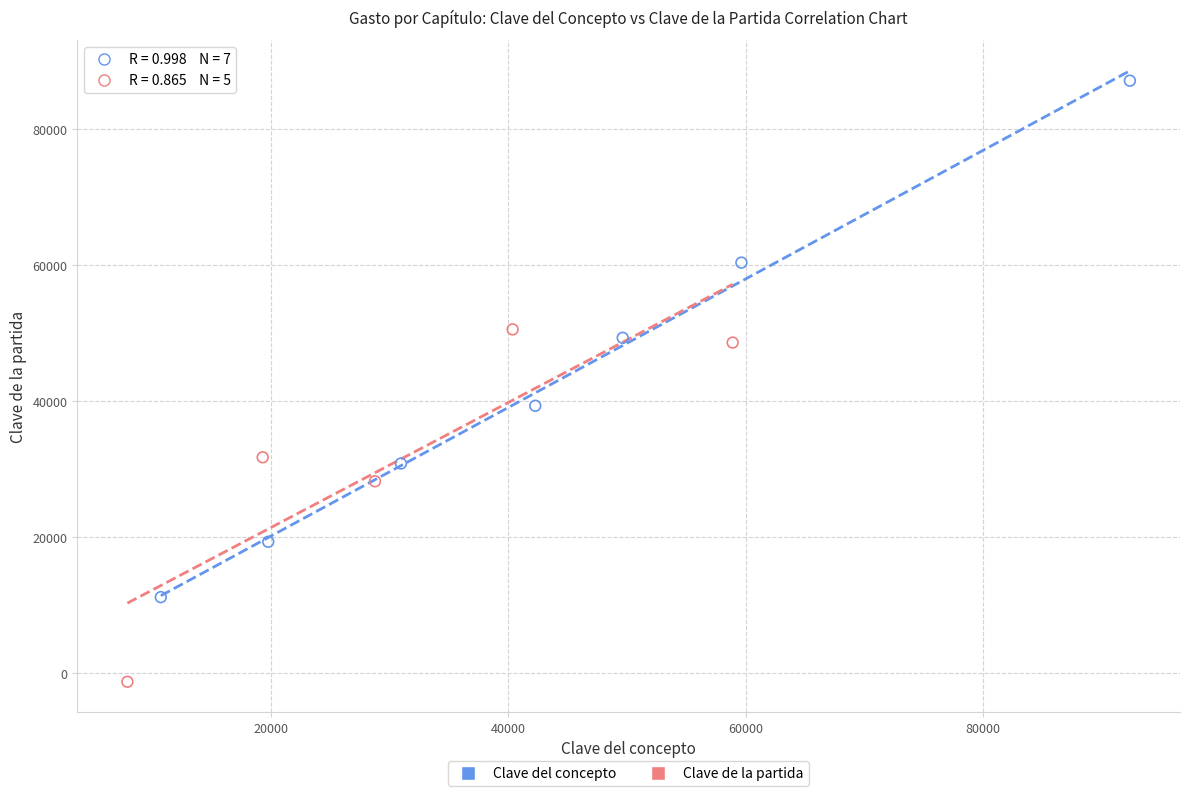

Which series has the widest spread of Y values?

Clave del concepto